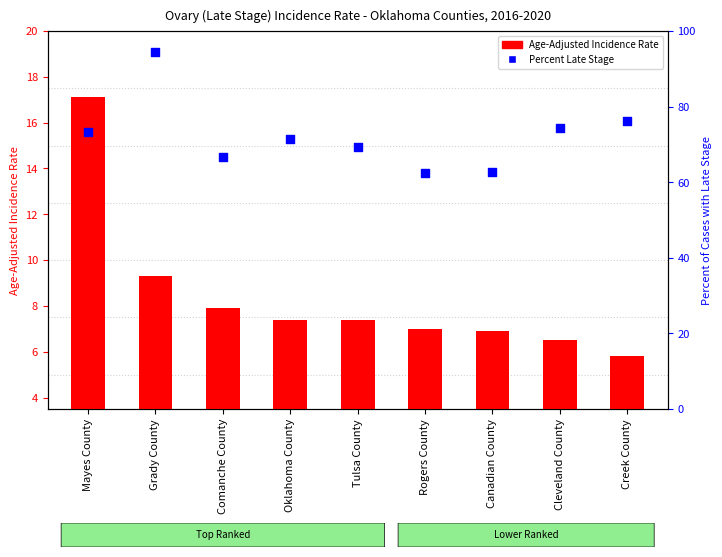

What is the total value across all series at Comanche County?

71.1